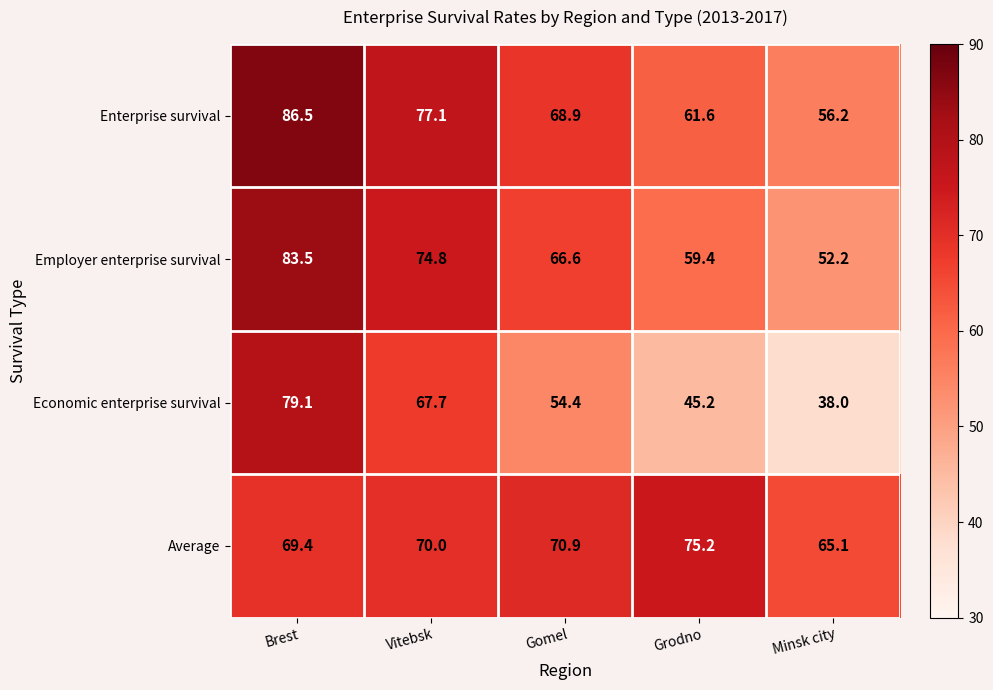

Which series has the largest range (max minus min)?

Economic enterprise survival